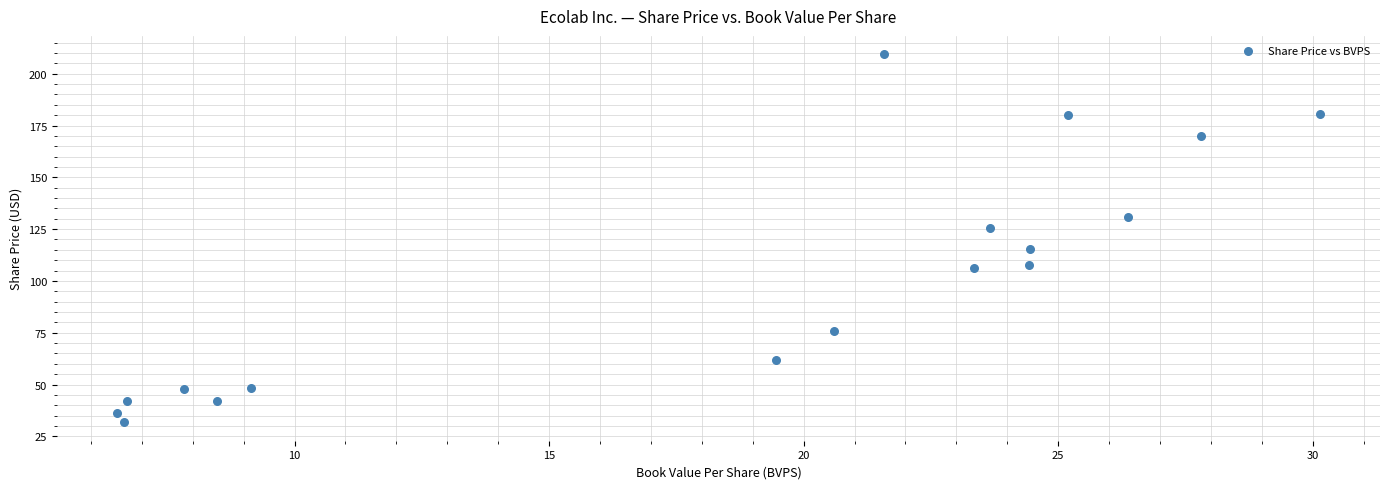

What is the range of X values (max minus min)?

23.6